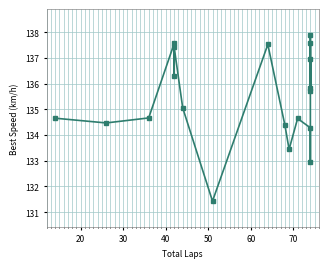

The chart shows a value of 61.6 at 70. True or false?

False